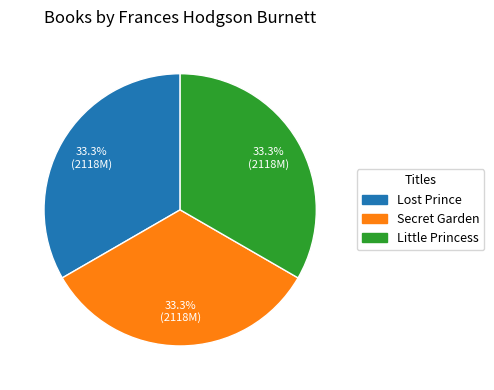

What is the ratio of the value at Secret Garden to the value at Little Princess?

1.0